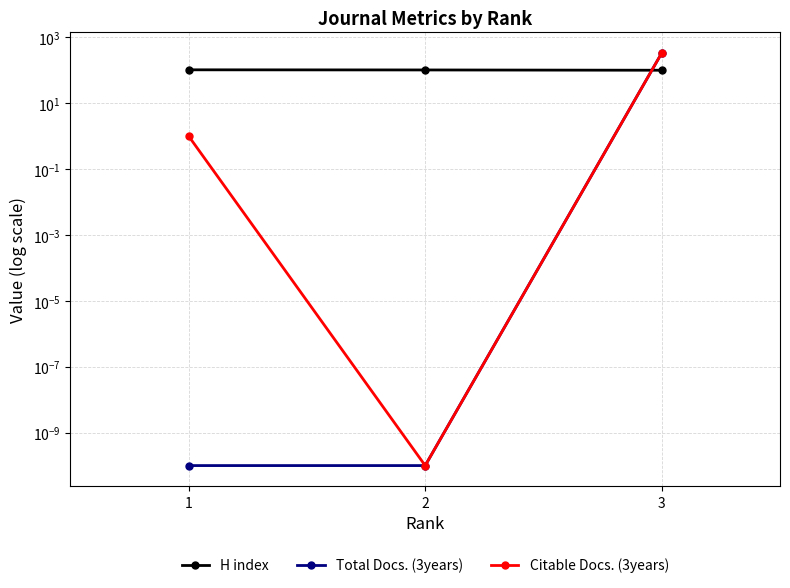

What is the total value across all series at 2?

102.0